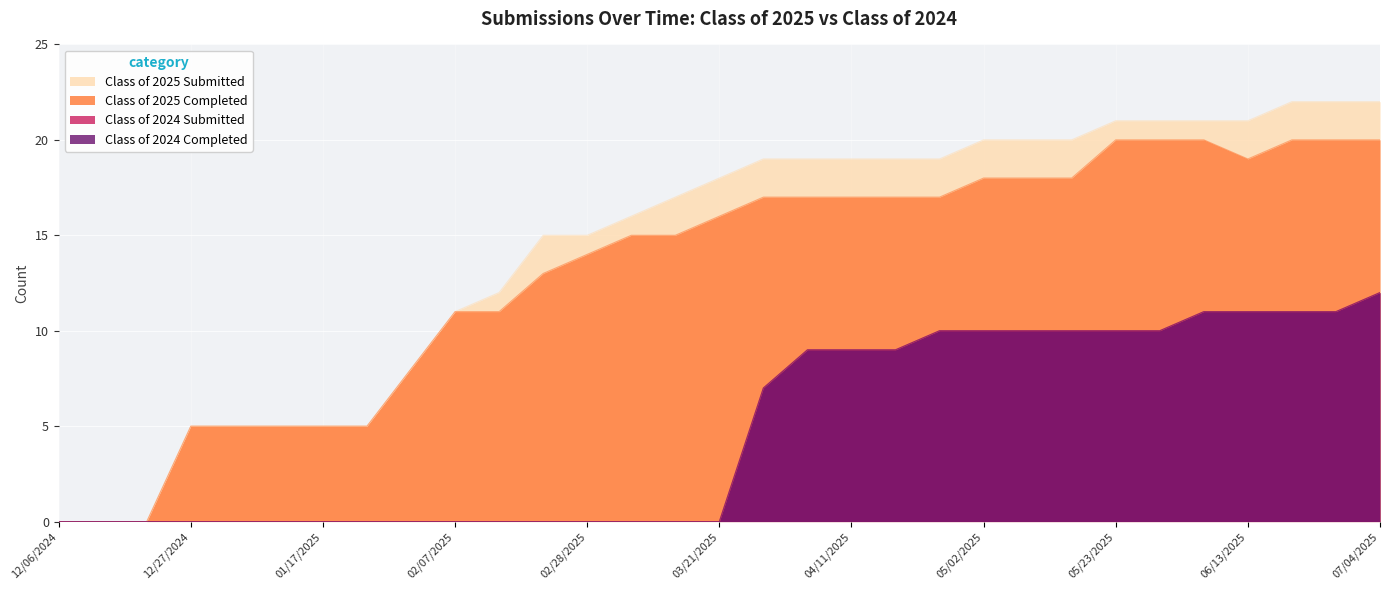

What is the highest value of the Class of 2024 Completed series?

12